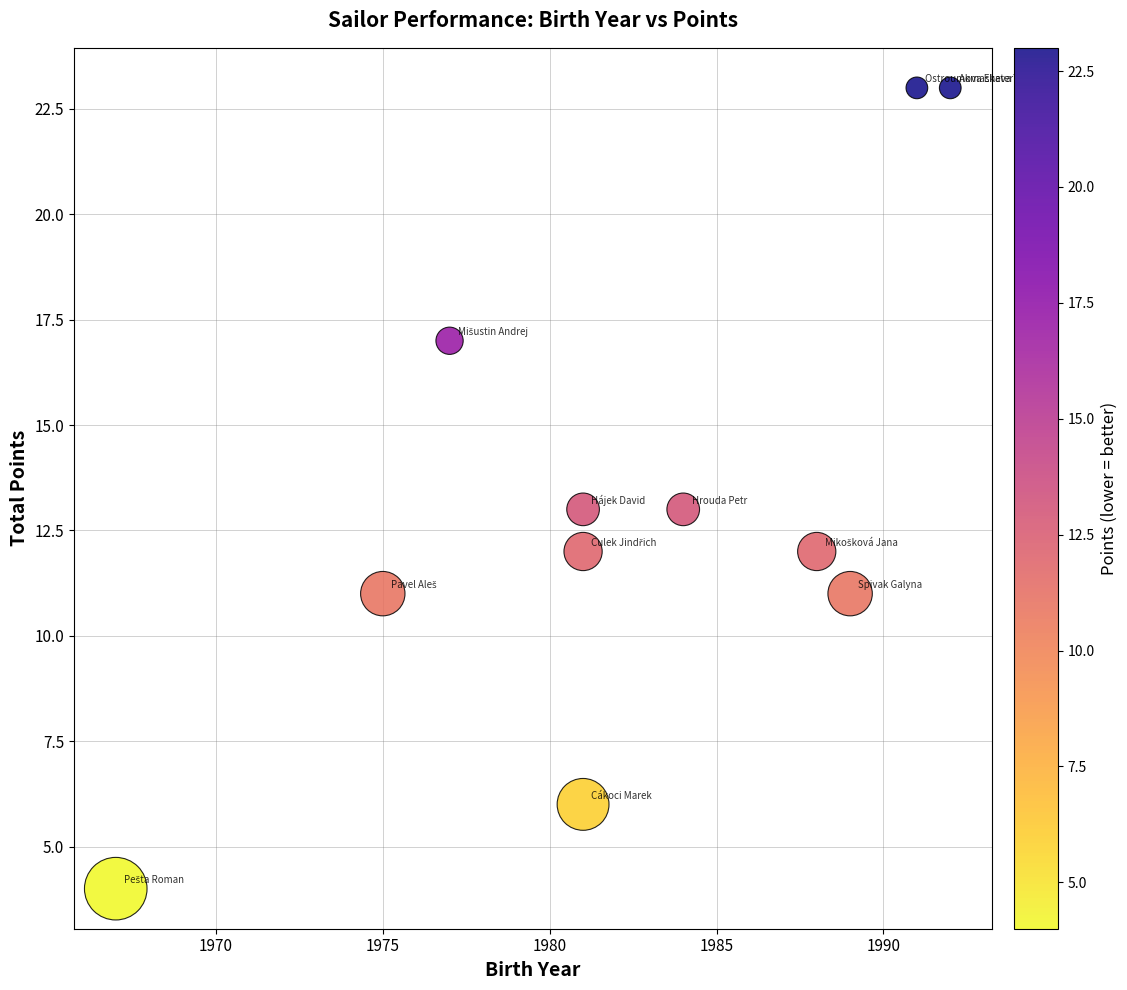

What is the average Y value?

13